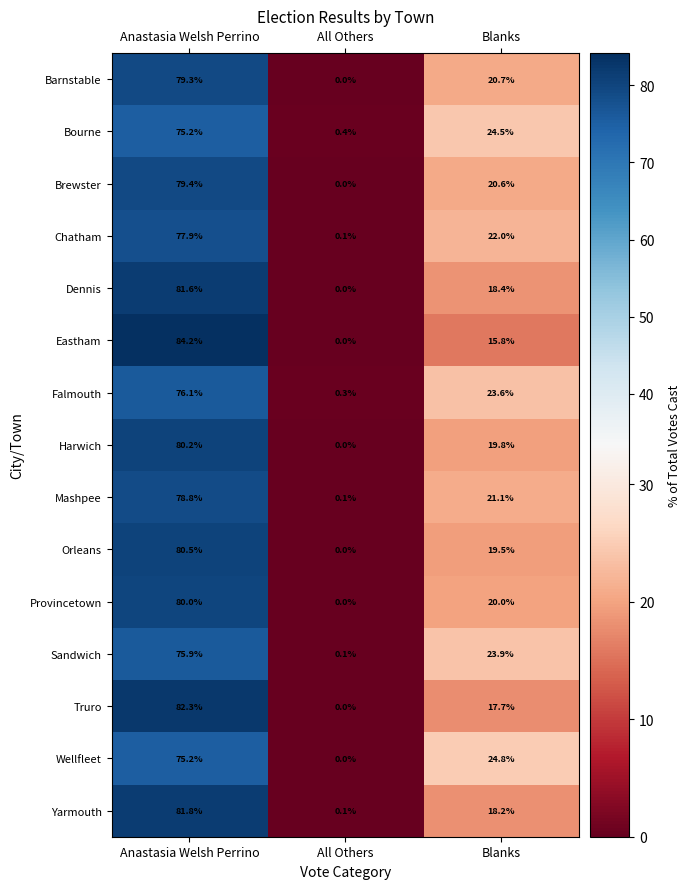

At which category is the sum across all series the highest?

Anastasia Welsh Perrino